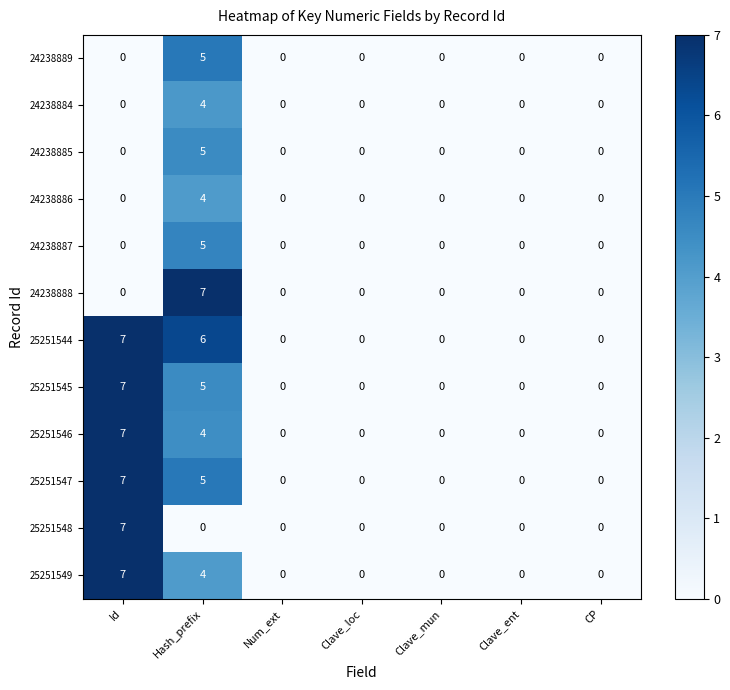

Which category has the highest value in the 25251546 series?

Id